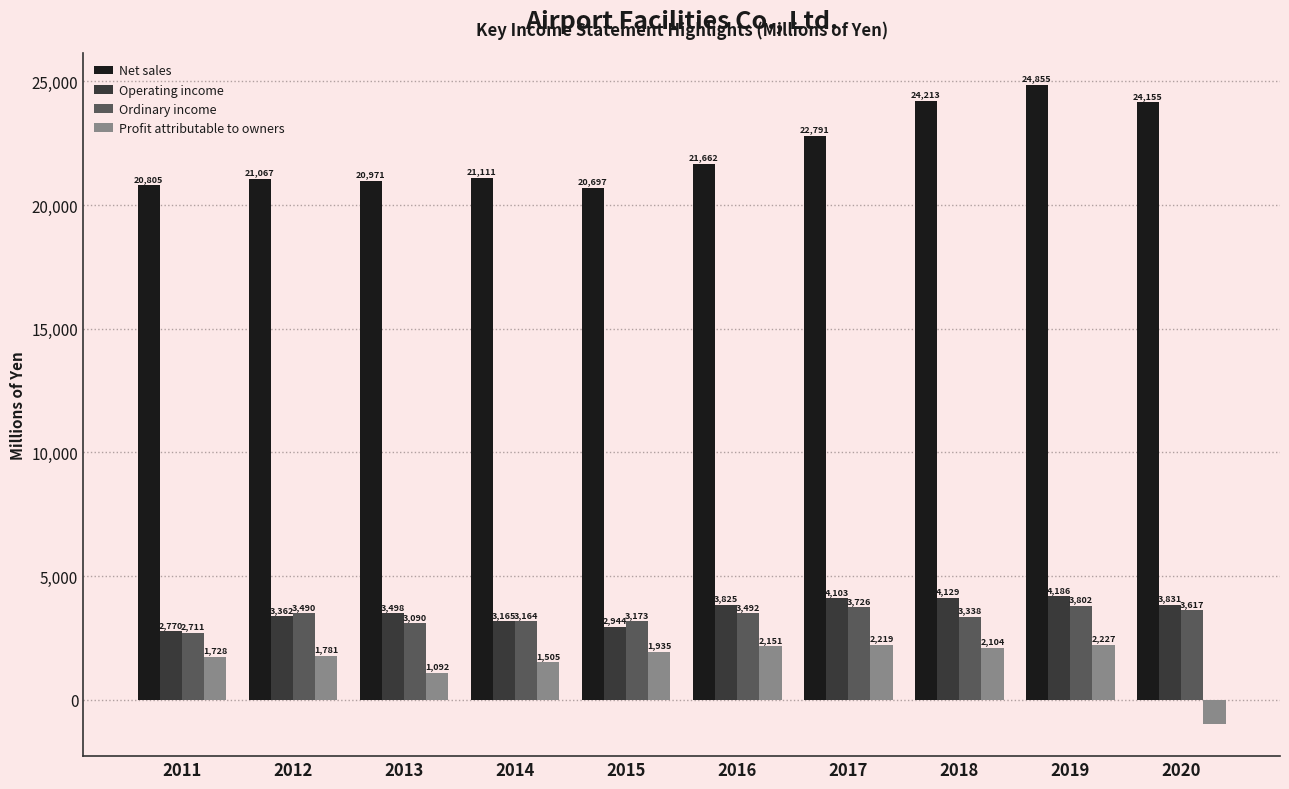

How many bars are there in each group?

4